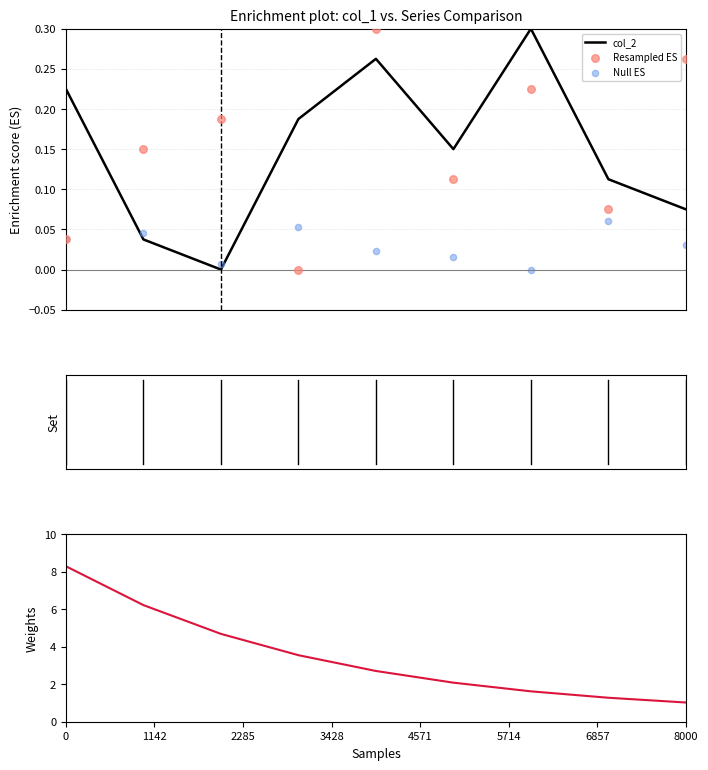

Which series contains the lowest Y value?

col_2